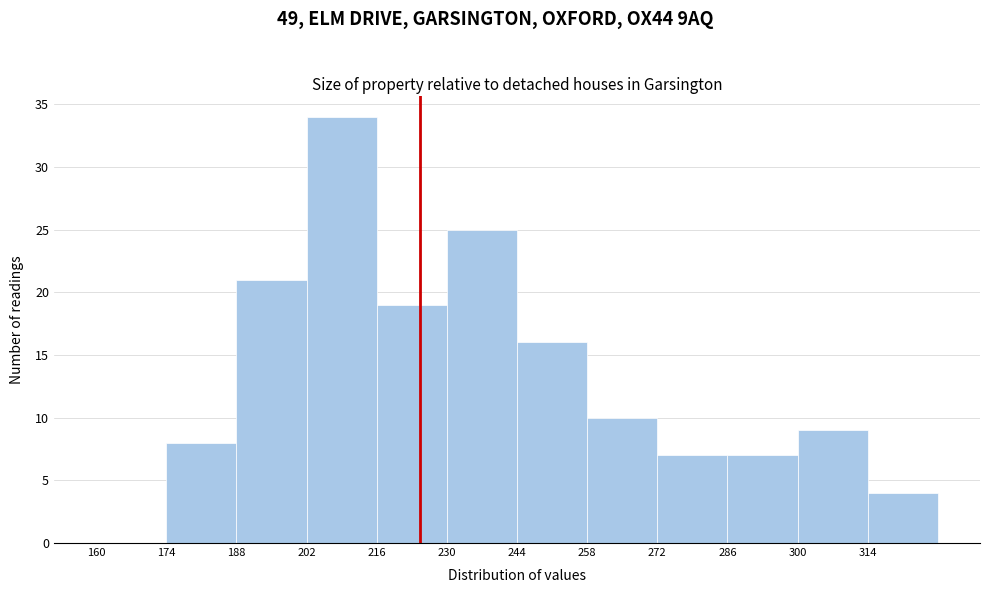

Reading left to right, transcribe this chart: for each bar, give the range it covers on the x-axis and its height. The values are not printed on the chart, so give them approximately, as read against the axis.

160 to 174: 0
174 to 188: 8
188 to 202: 21
202 to 216: 34
216 to 230: 19
230 to 244: 25
244 to 258: 16
258 to 272: 10
272 to 286: 7
286 to 300: 7
300 to 314: 9
314 to 328: 4